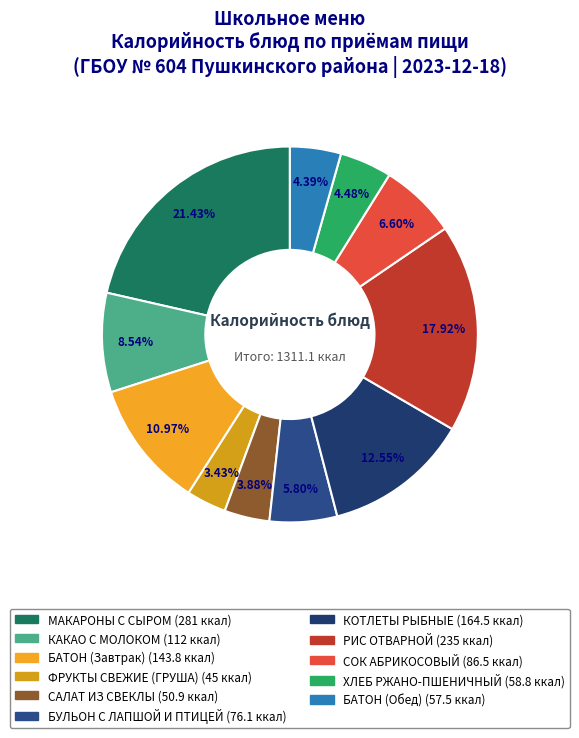

To the nearest percent, what portion does КАКАО С МОЛОКОМ represent?

9%